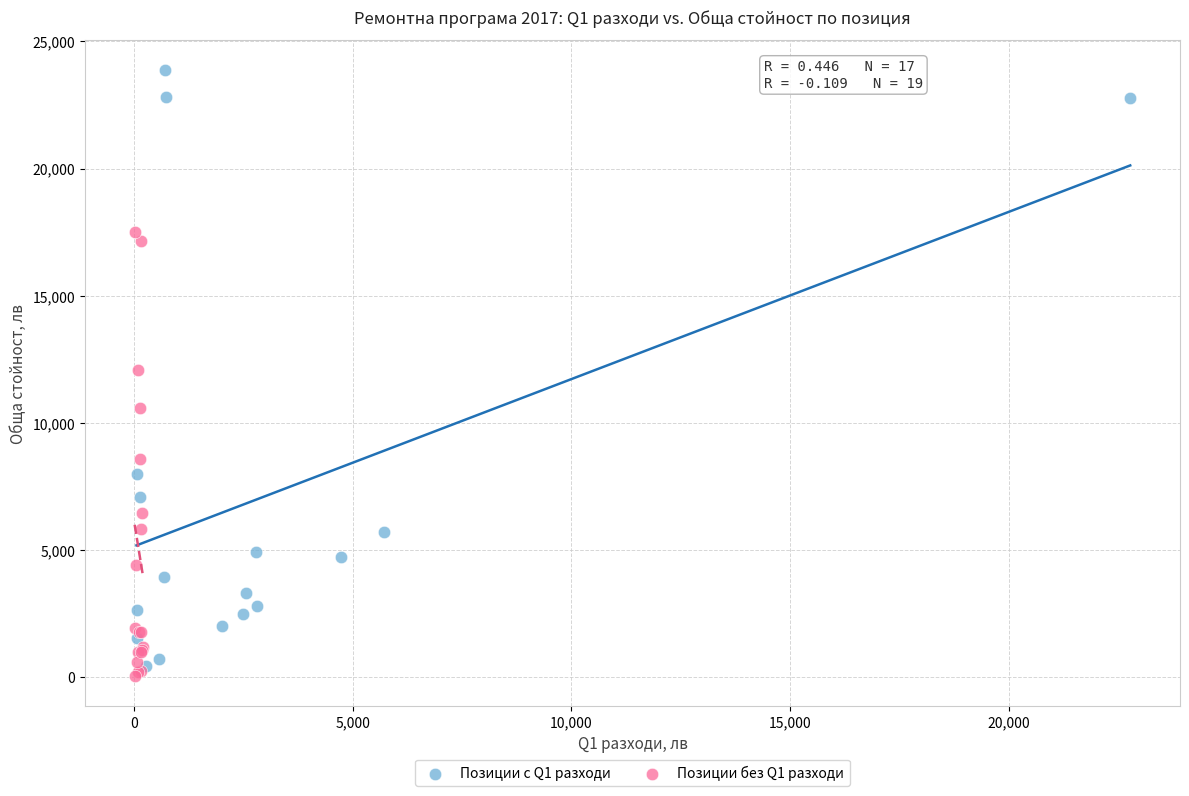

Which series reaches the maximum Y coordinate?

Позиции с Q1 разходи